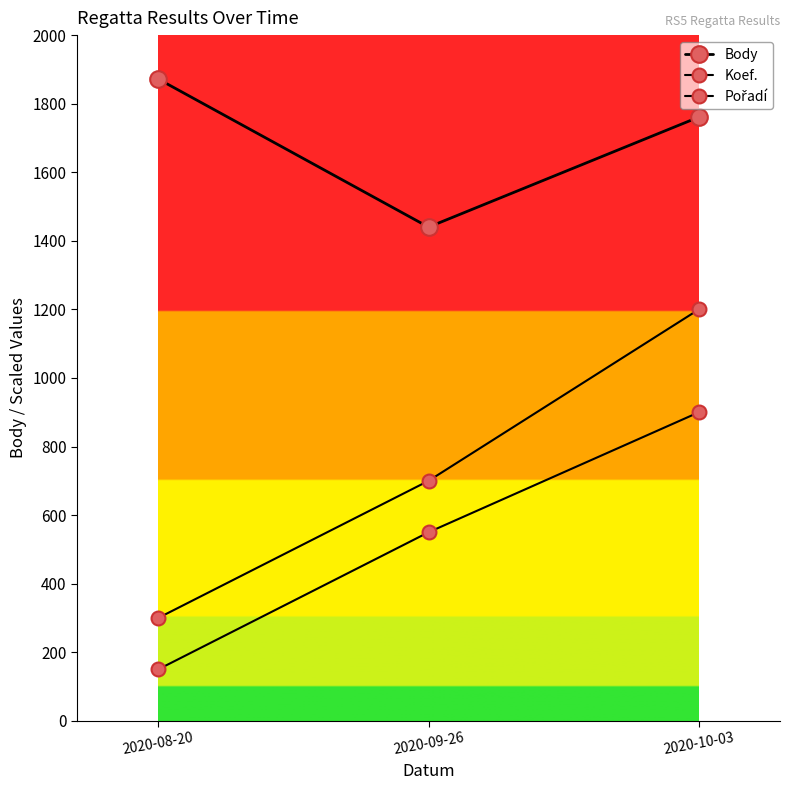

Count the number of categories in the chart.

3